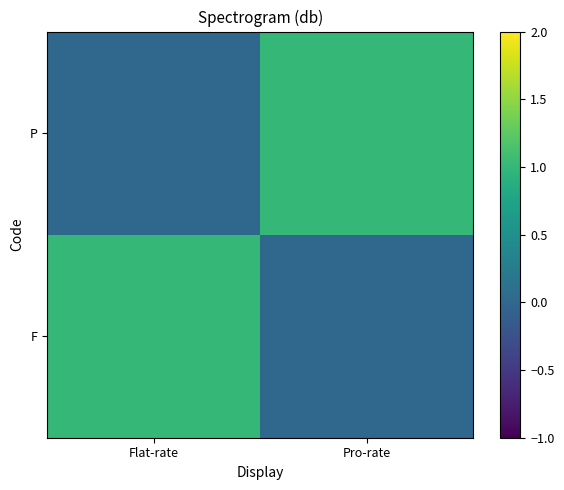

Reading right to left, extract all data points from this chart.

F: Pro-rate=0	Flat-rate=1
P: Pro-rate=1	Flat-rate=0